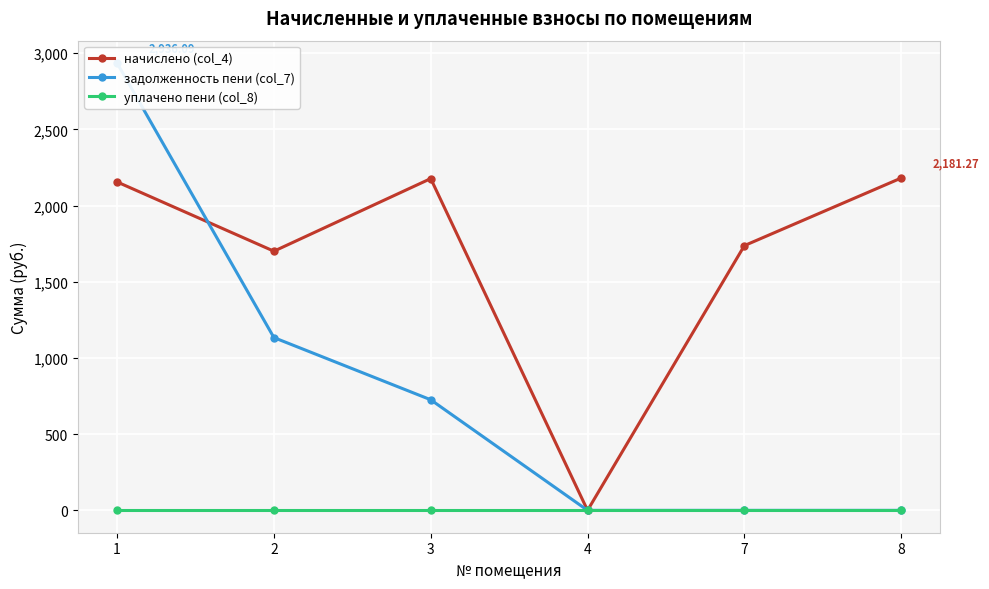

What is the difference between the highest and lowest values at 7?

1737.7